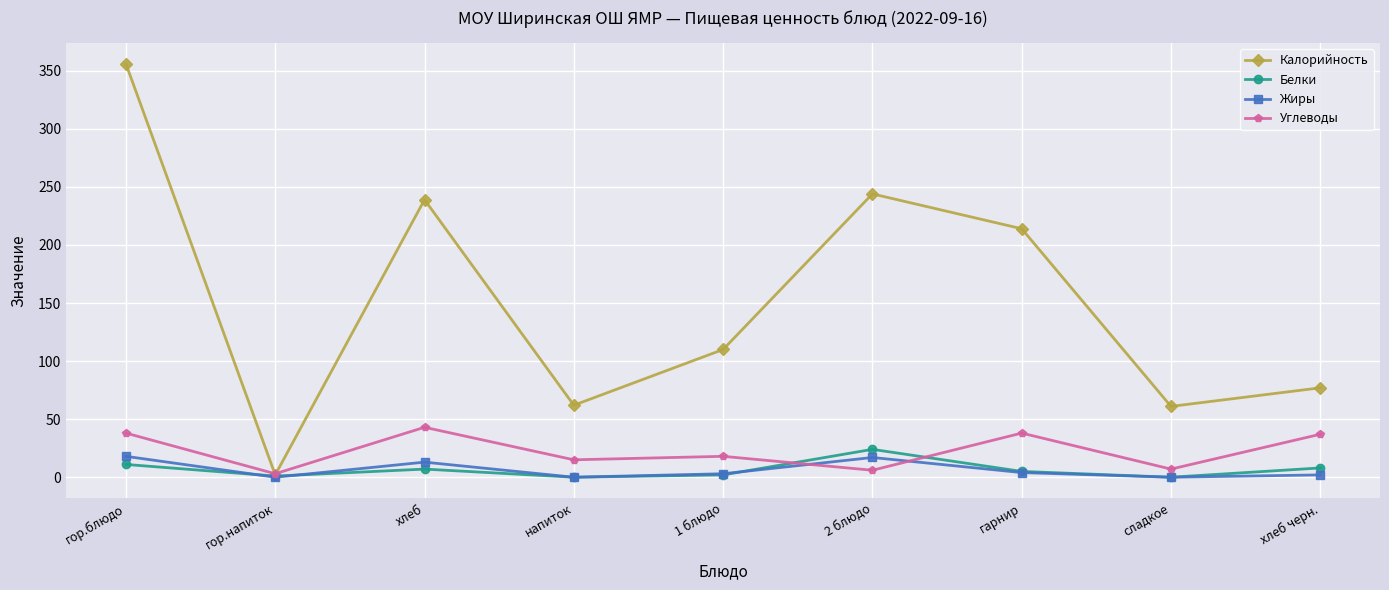

Which series has the widest spread of values?

Калорийность